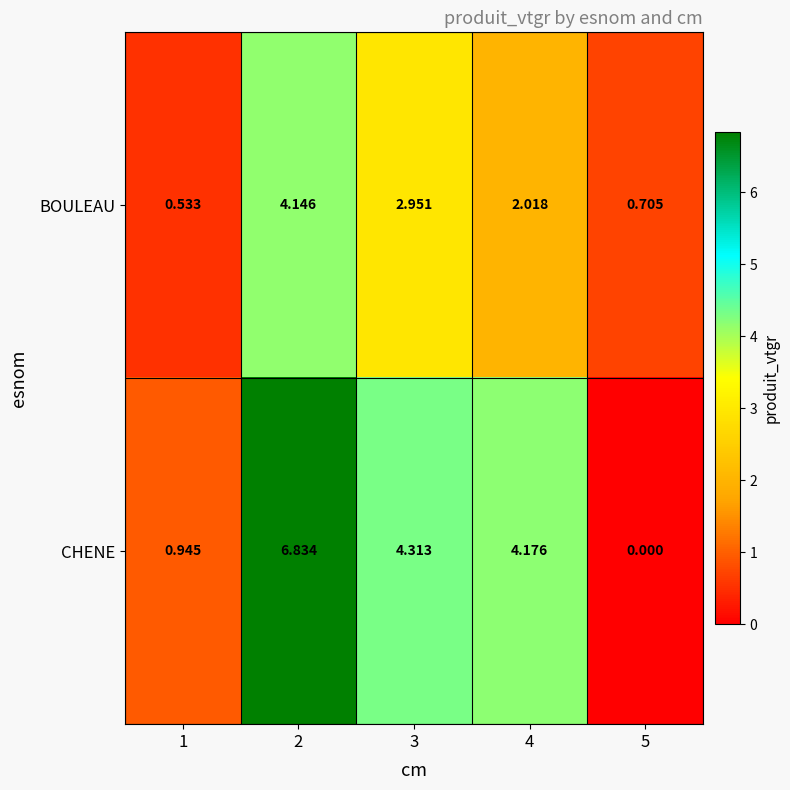

Which series has the widest spread of values?

CHENE